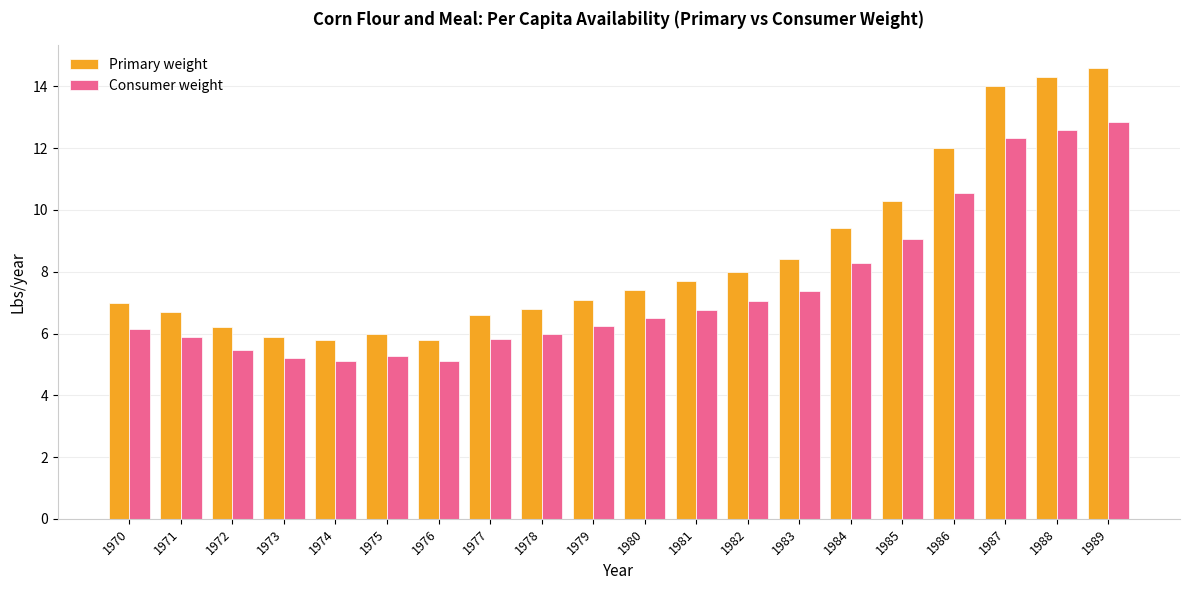

Reading left to right, extract all data points from this chart.

Primary weight: 7.0	6.7	6.2	5.9	5.8	6.0	5.8	6.6	6.8	7.1	7.4	7.7	8.0	8.4	9.4	10.3	12.0	14.0	14.3	14.6
Consumer weight: 6.2	5.9	5.5	5.2	5.1	5.3	5.1	5.8	6.0	6.2	6.5	6.8	7.0	7.4	8.3	9.1	10.6	12.3	12.6	12.8